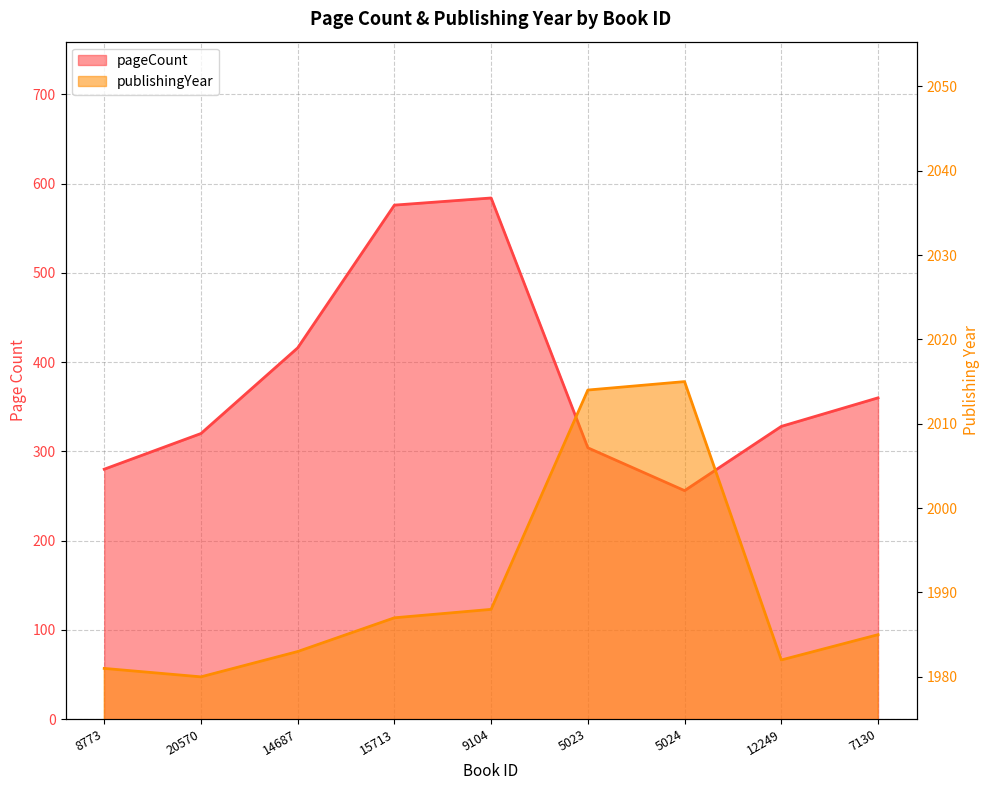

Which label corresponds to the largest value in the chart?

5024